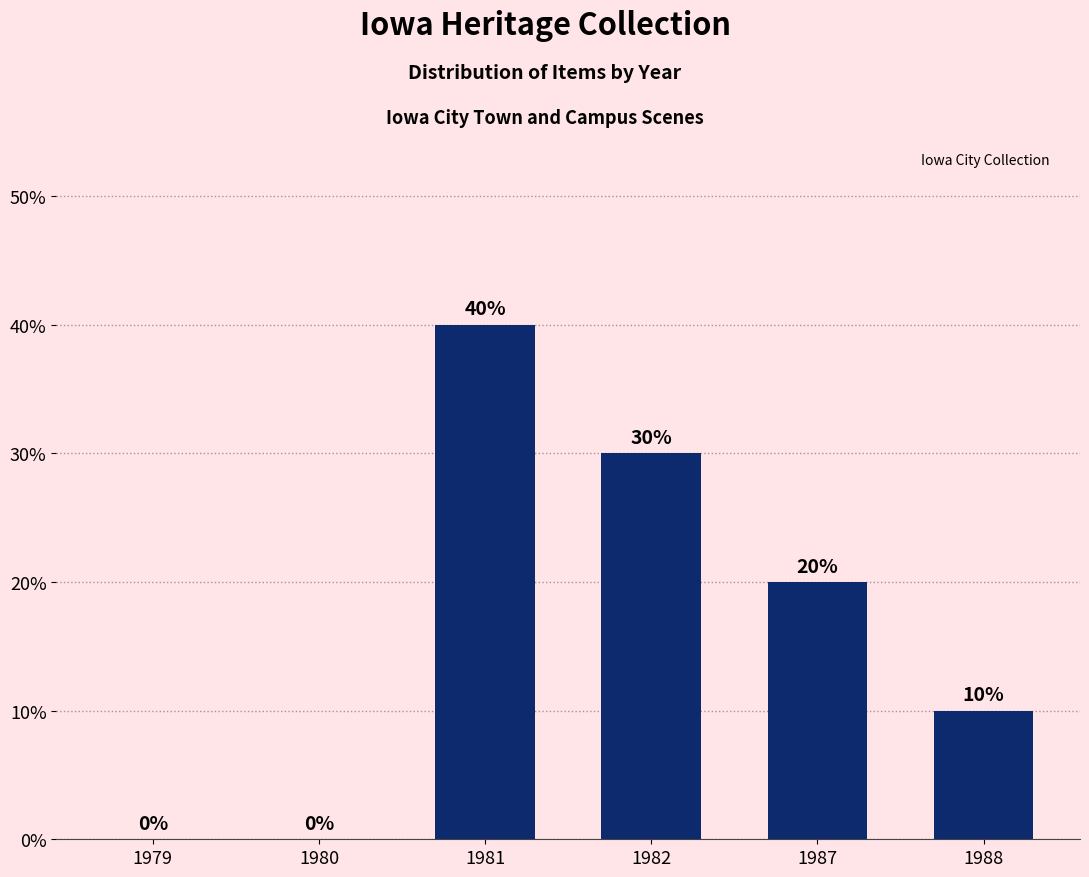

What is the change in value from 1980 to 1987?

+20